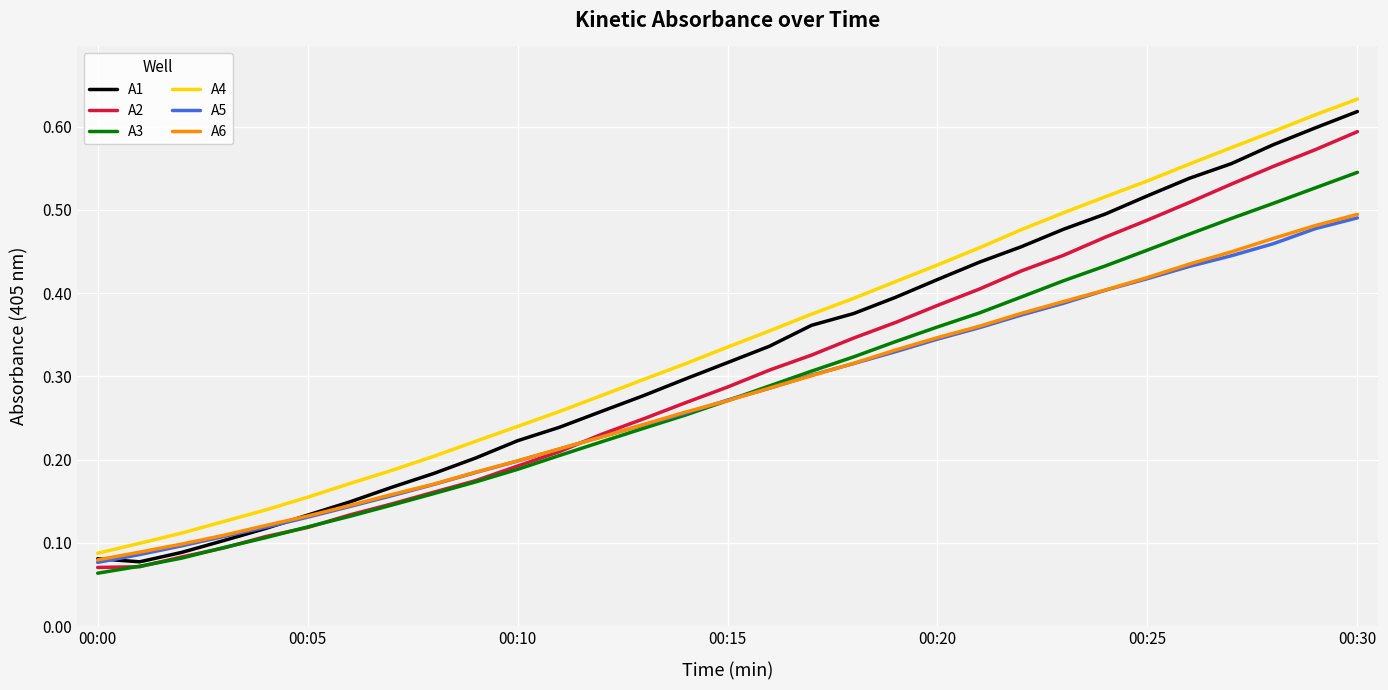

Does the chart have visible grid lines?

Yes